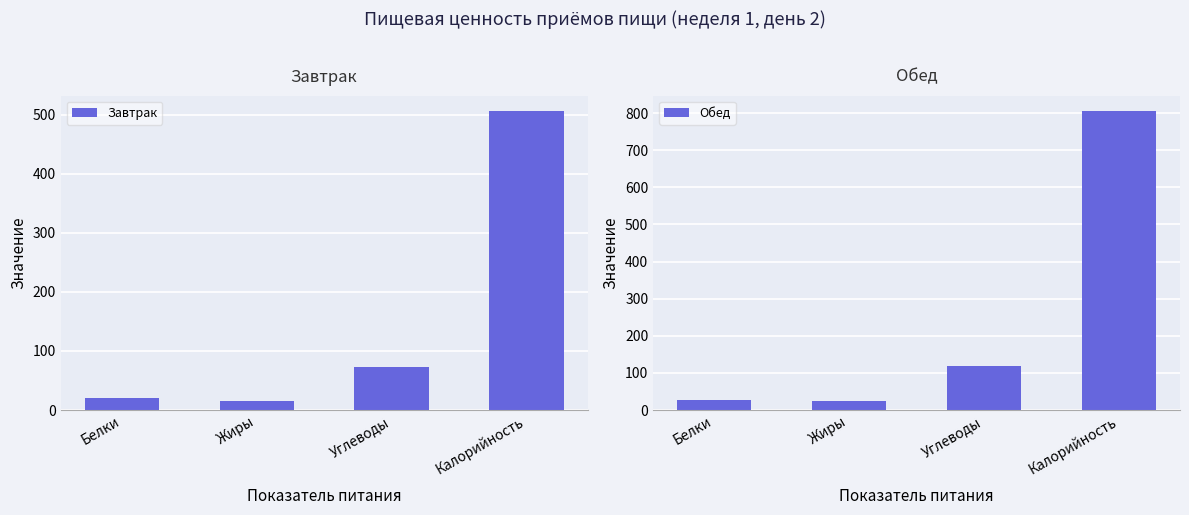

The Завтрак series shows 20.8 at Белки. True or false?

True